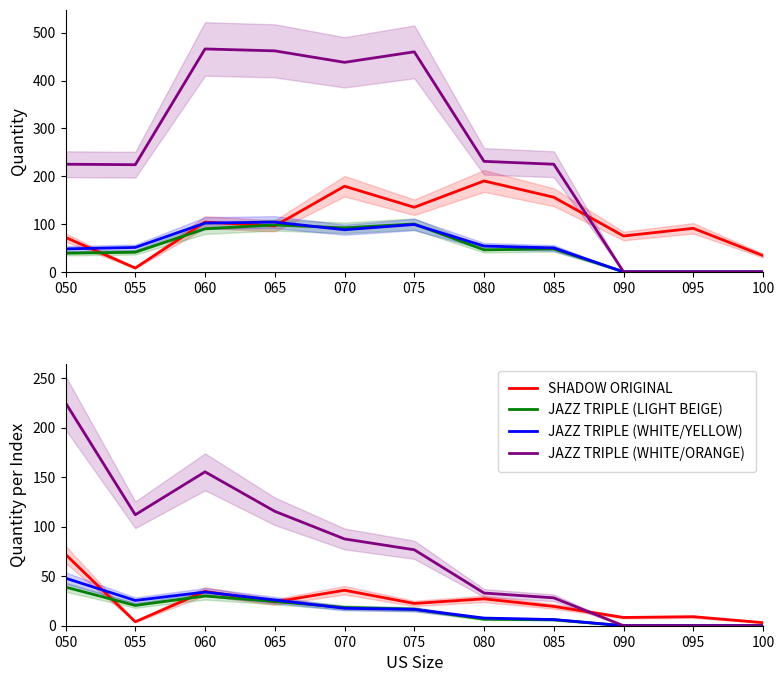

How many interior local valleys does the JAZZ TRIPLE (WHITE/ORANGE) series have?

1